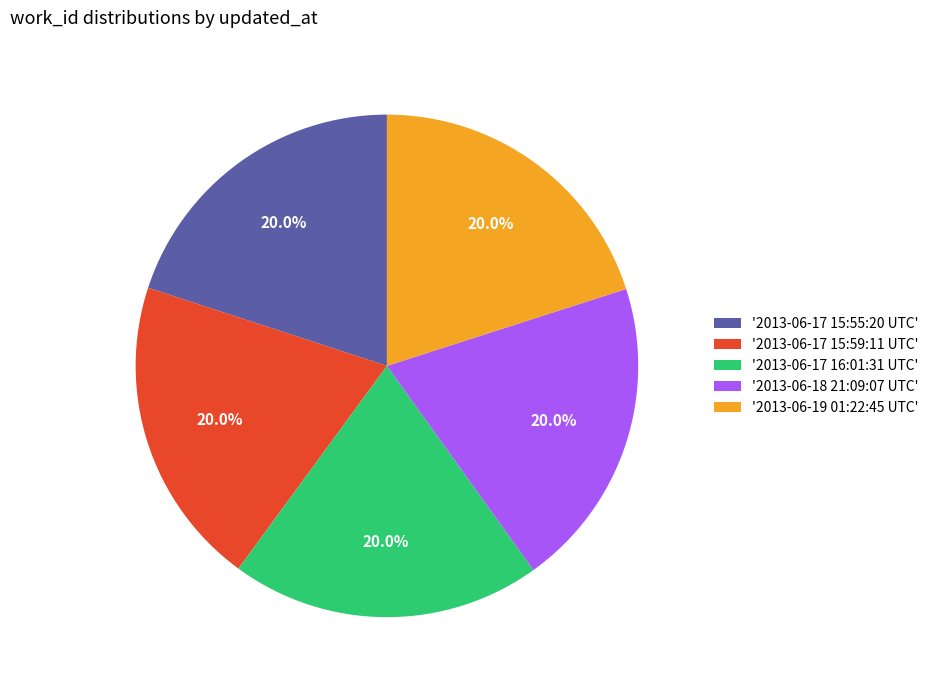

Does any single category account for the majority?

No